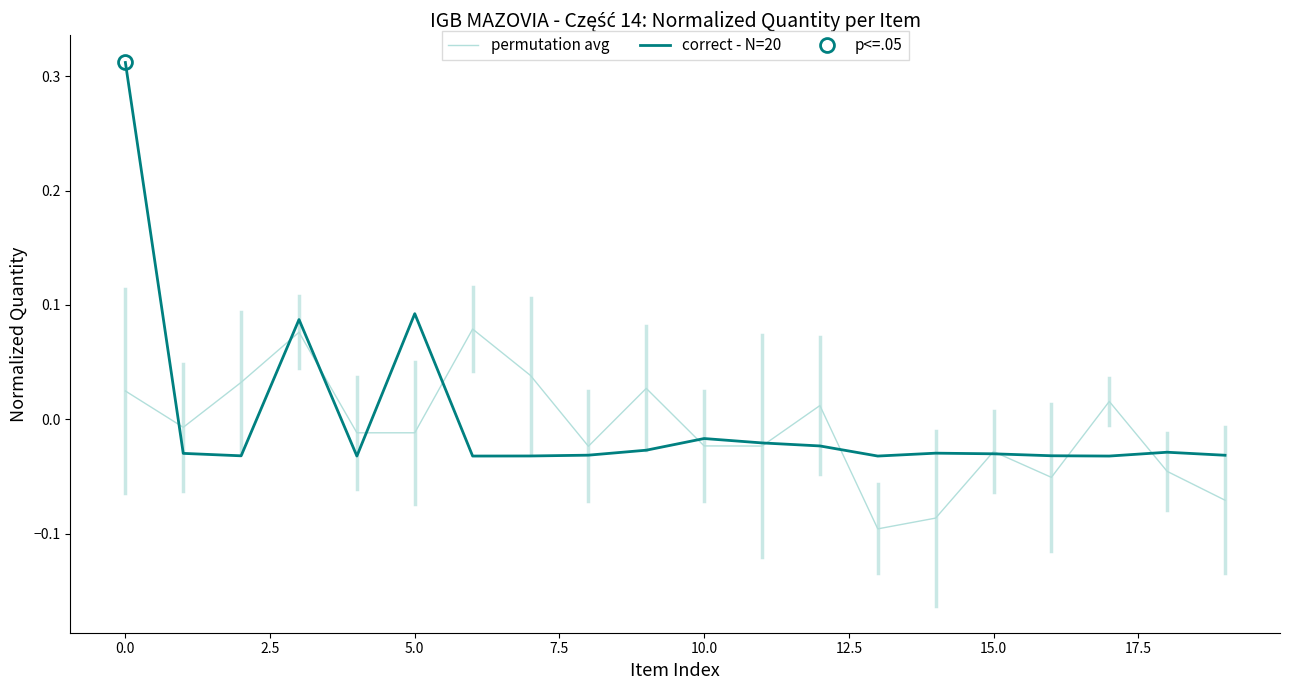

Between 15.0 and 18, which series saw the biggest shift?

permutation avg